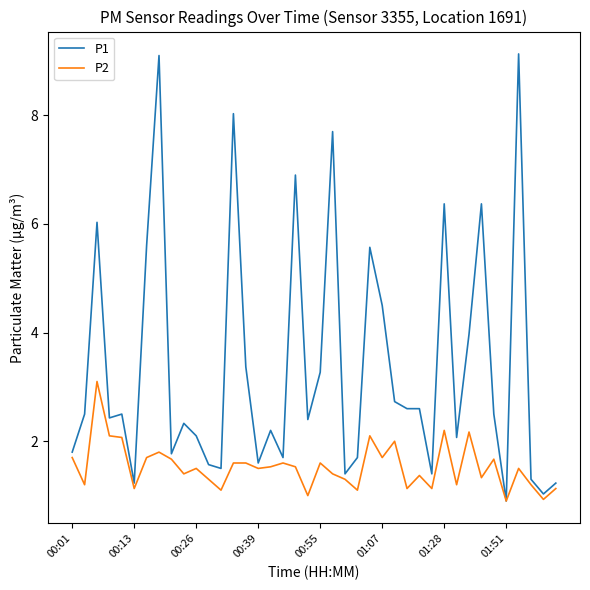

Which series has the largest total across all categories?

P1